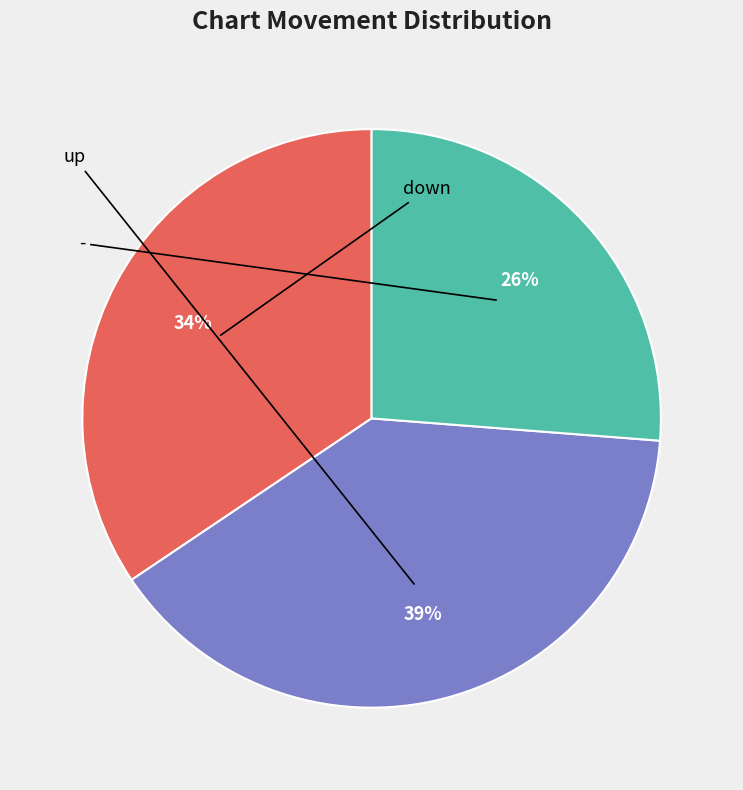

Is there any slice that represents more than half of the pie?

No